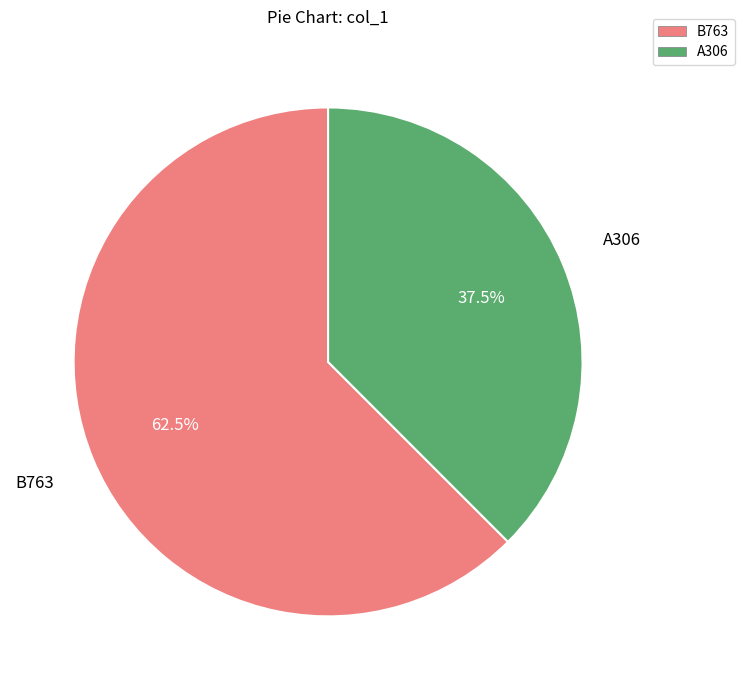

Which category has the biggest portion of the pie?

B763